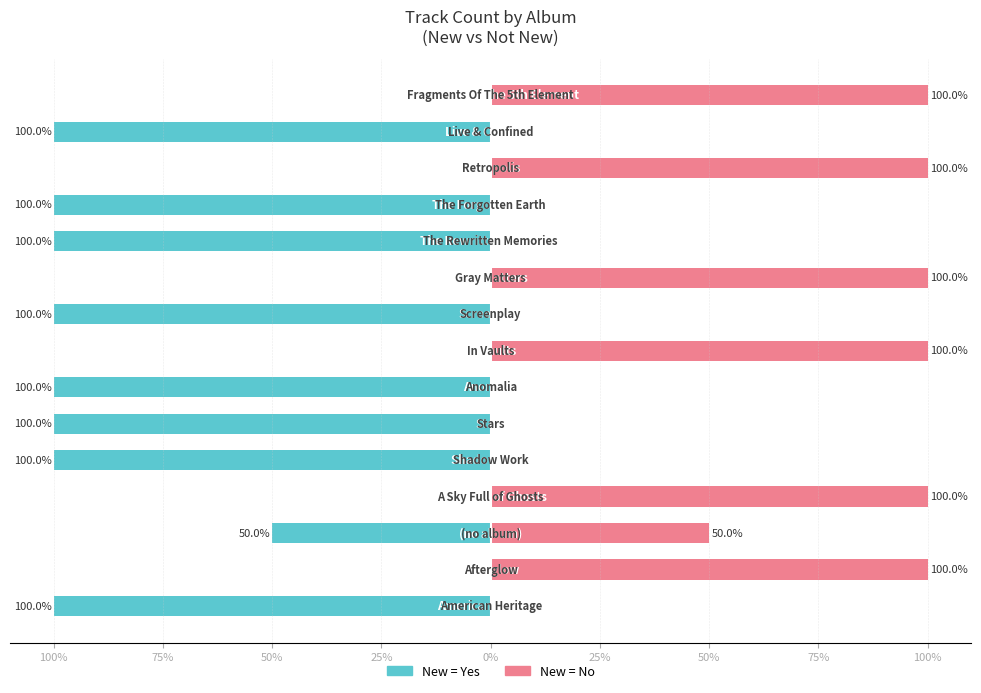

The value of New = No at 25% is 160. True or false?

False